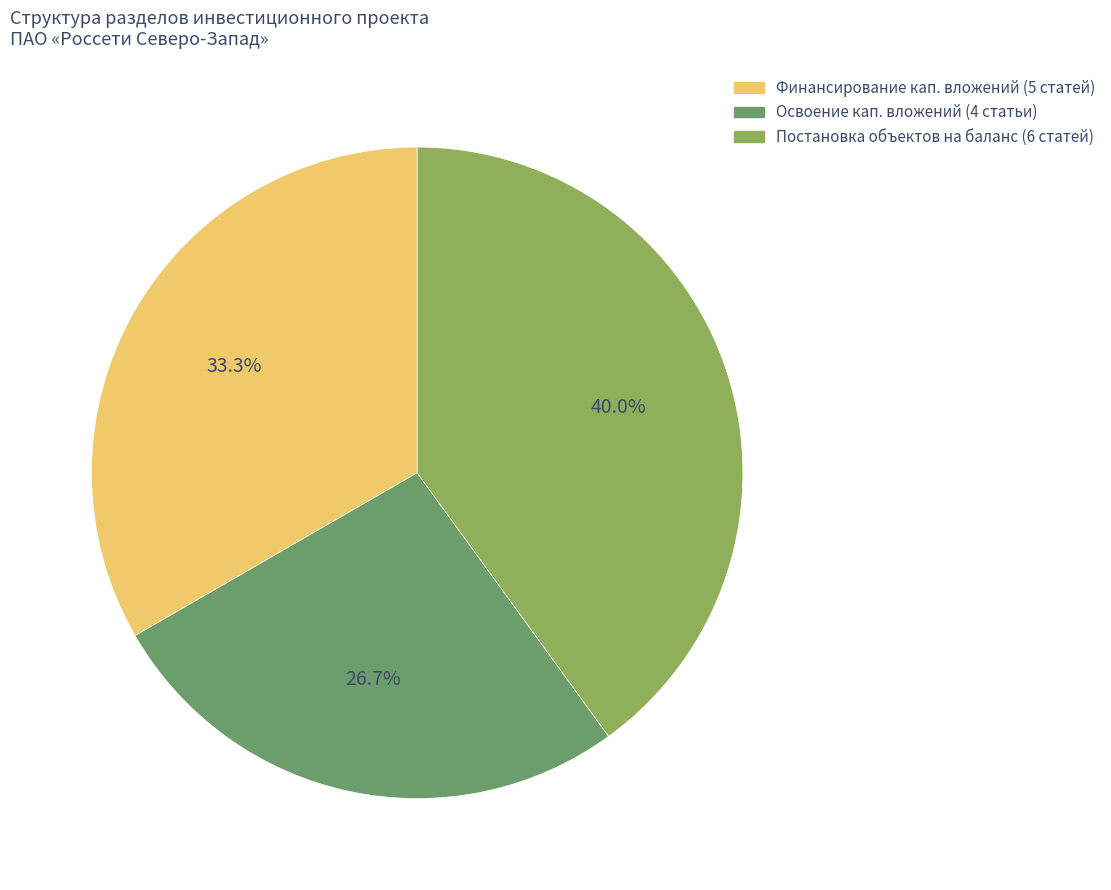

Is there any slice that represents more than half of the pie?

No